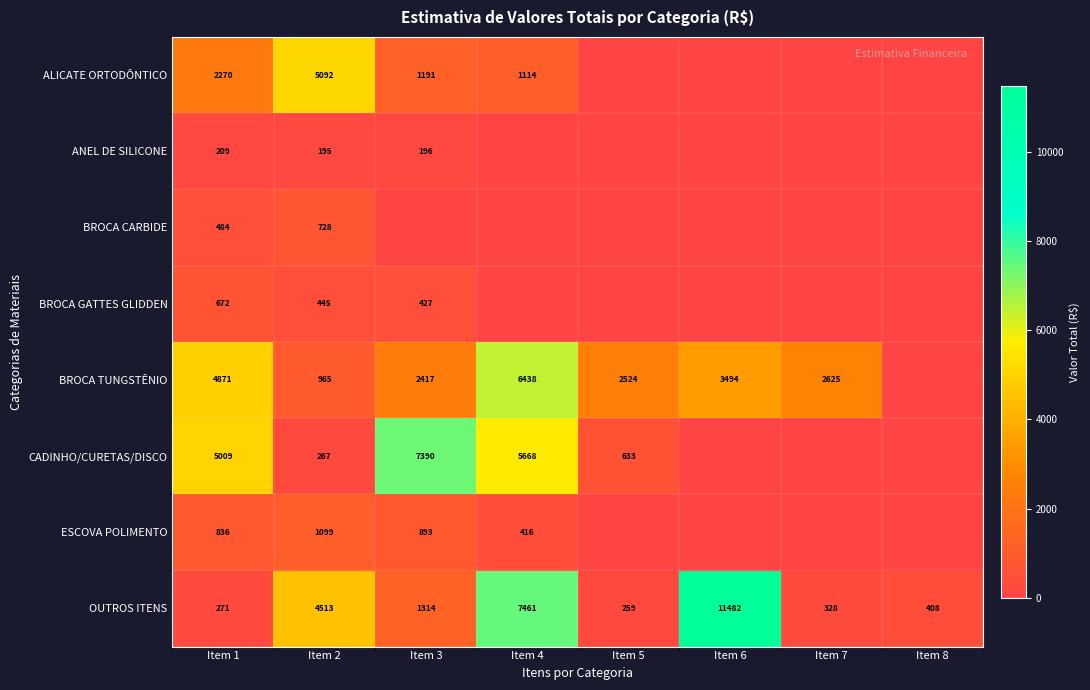

What is the difference between the highest and lowest values at Item 3?

7389.6